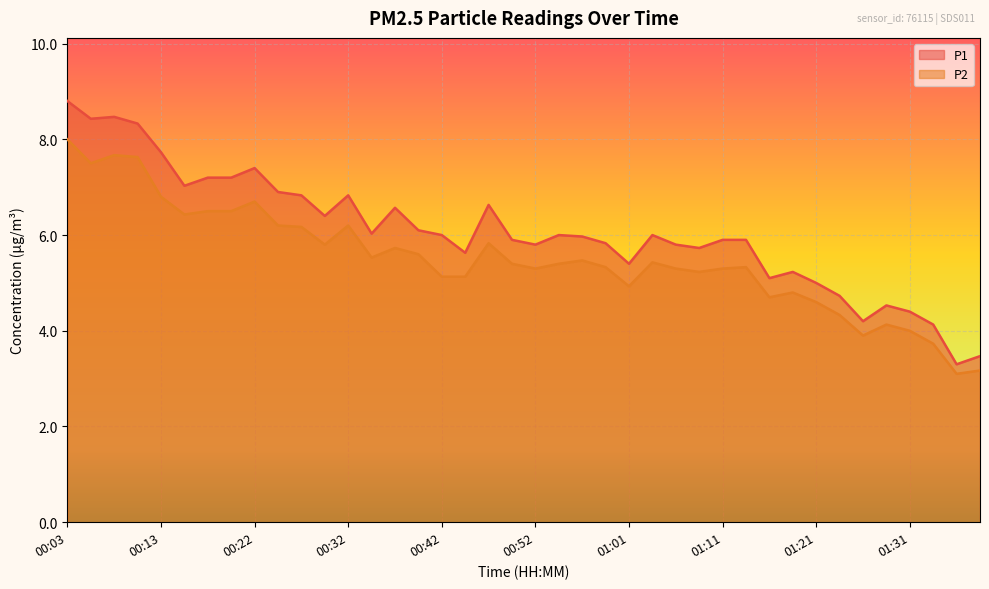

Which category has the lowest value in the P2 series?

01:36